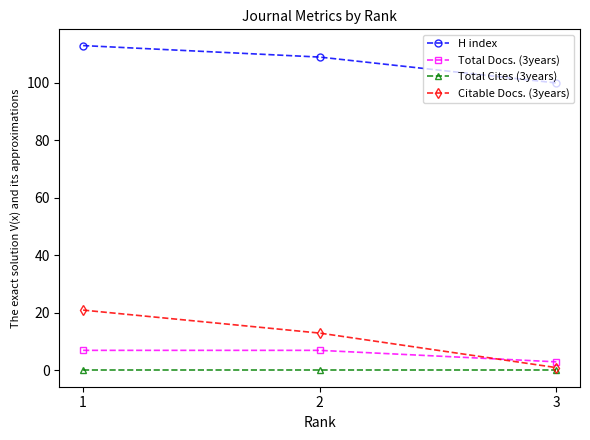

Which series has the largest range (max minus min)?

Citable Docs. (3years)